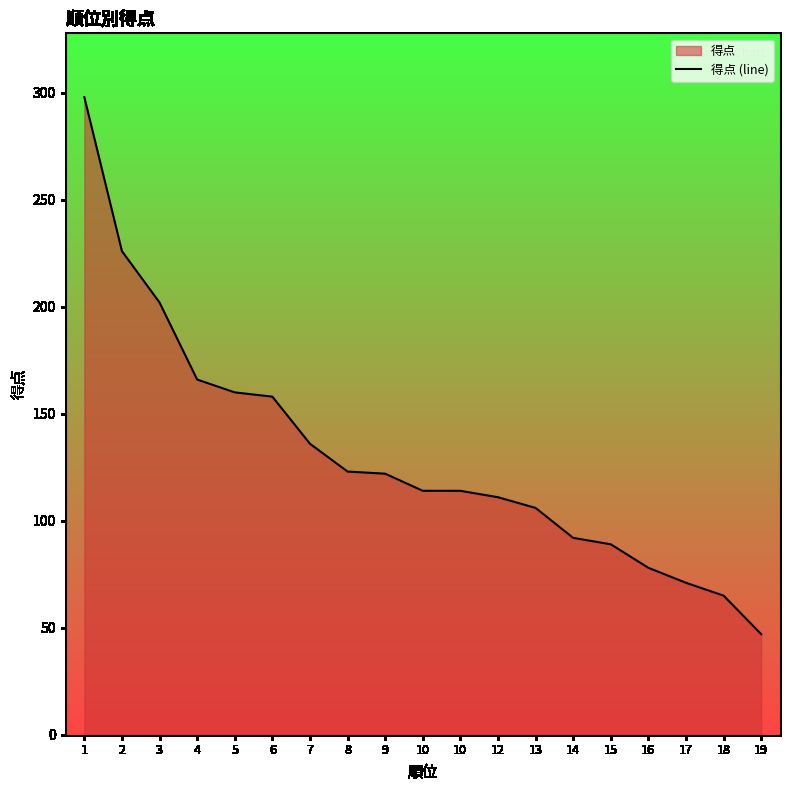

What is the smallest value displayed?

47